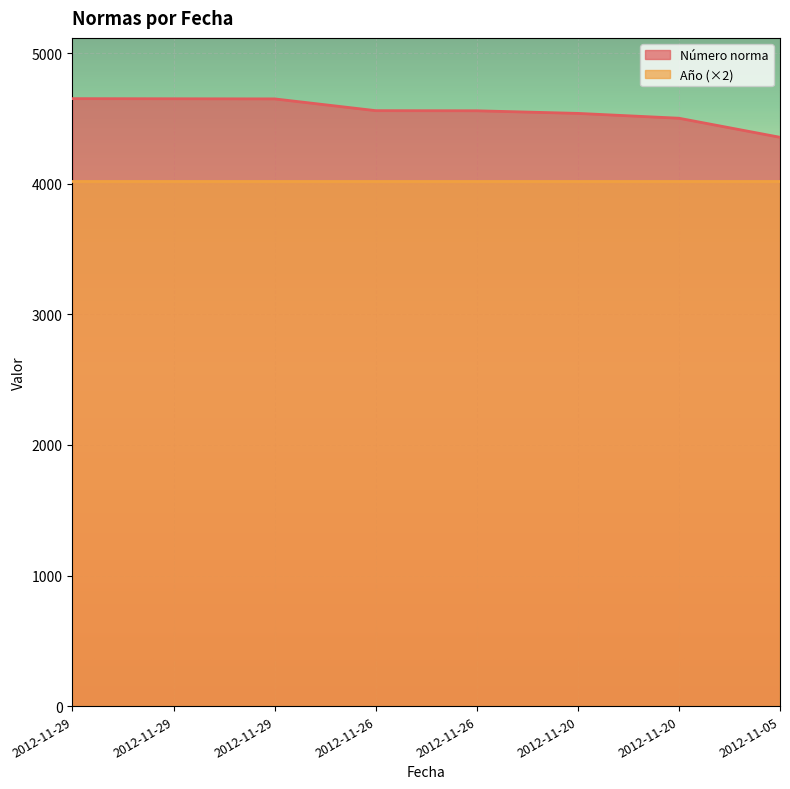

The value at 2012-11-29 is 4652. True or false?

True